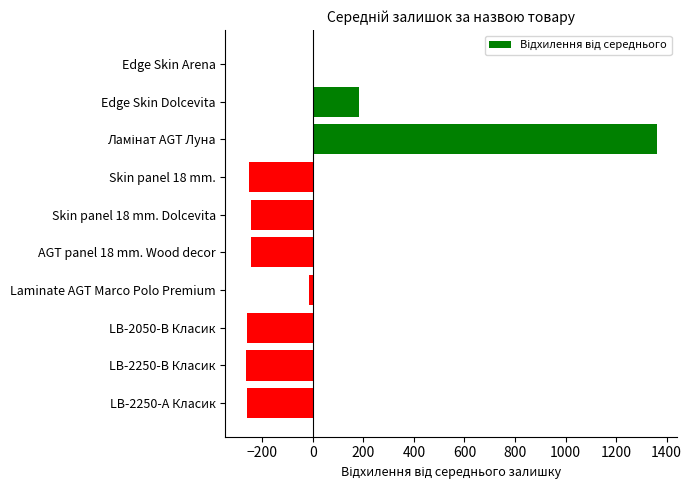

The chart shows a value of -179.6 at LB-2050-В Класик. True or false?

False